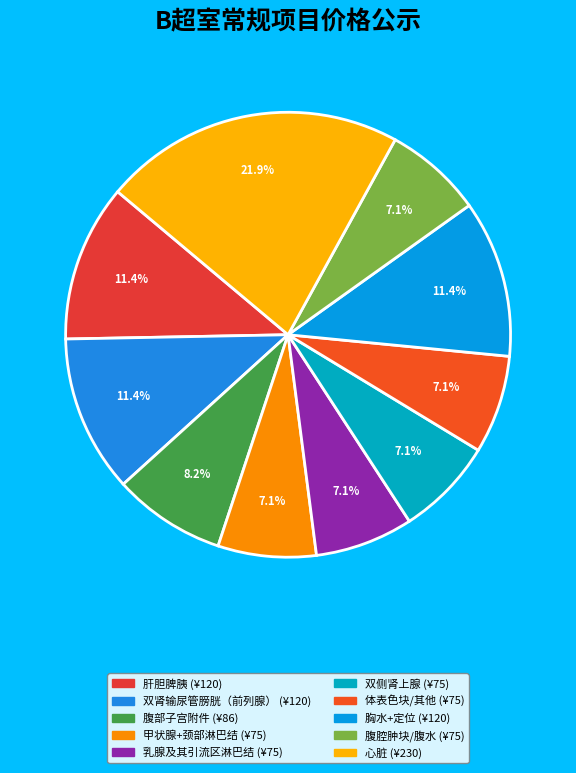

Rank the categories by value from highest to lowest.

心脏, 肝胆脾胰, 双肾输尿管膀胱（前列腺）, 胸水+定位, 腹部子宫附件, 甲状腺+颈部淋巴结, 乳腺及其引流区淋巴结, 双侧肾上腺, 体表色块/其他, 腹腔肿块/腹水